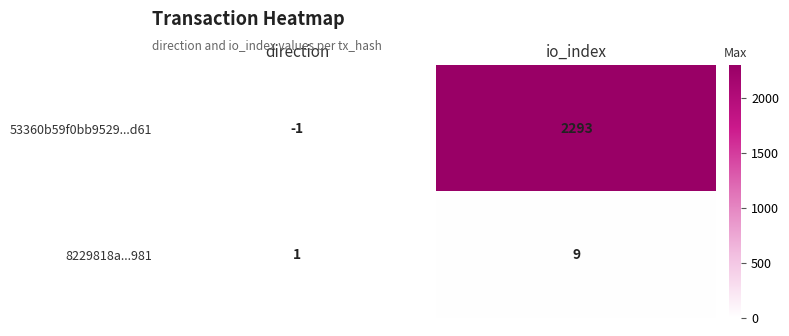

What is the sum of all 53360b59f0bb9529...d61 values?

2292